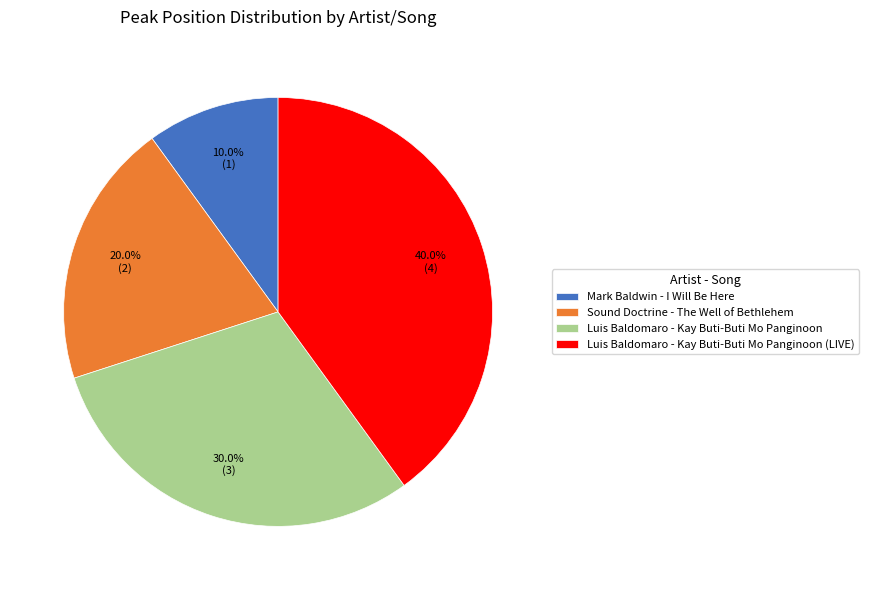

To the nearest percent, what percentage of the pie is Sound Doctrine - The Well of Bethlehem?

20%